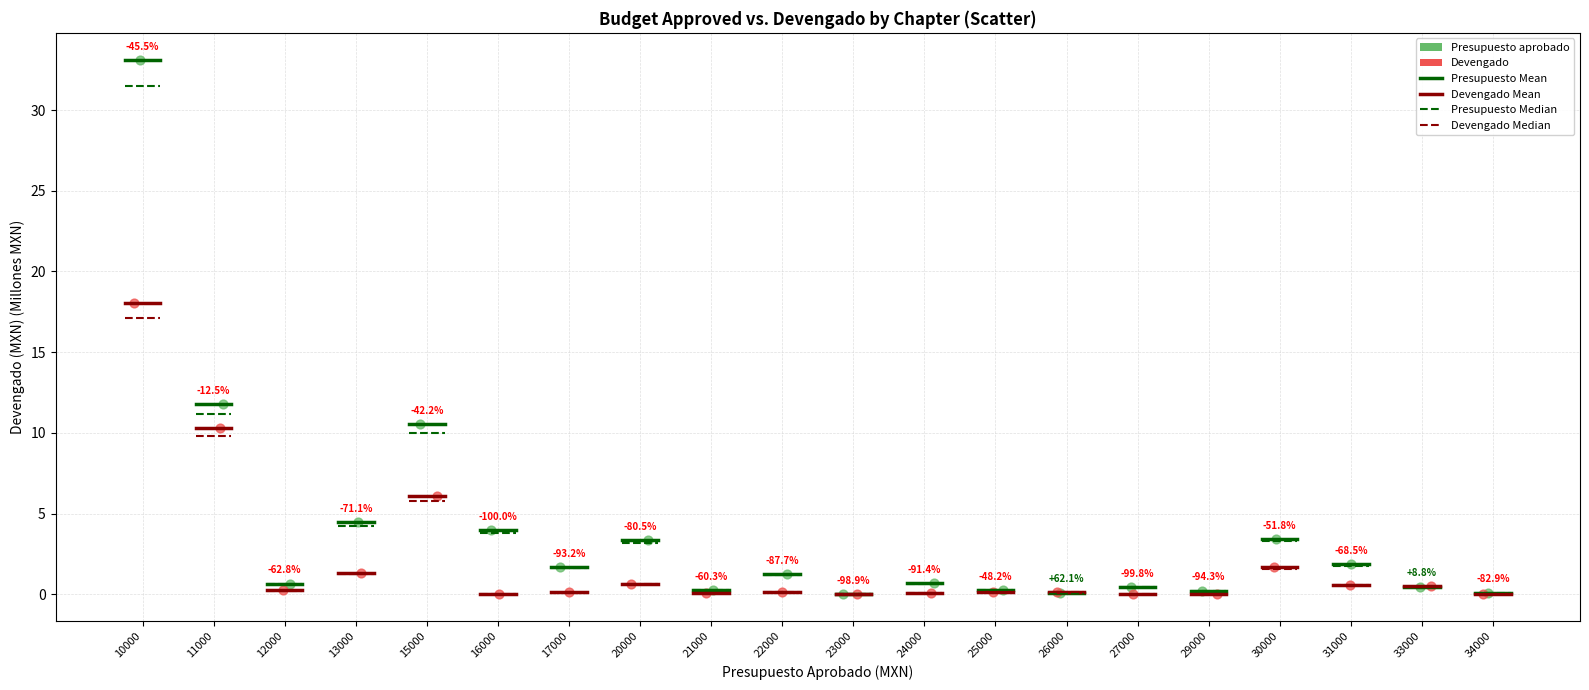

Which series reaches the minimum Y coordinate?

Devengado